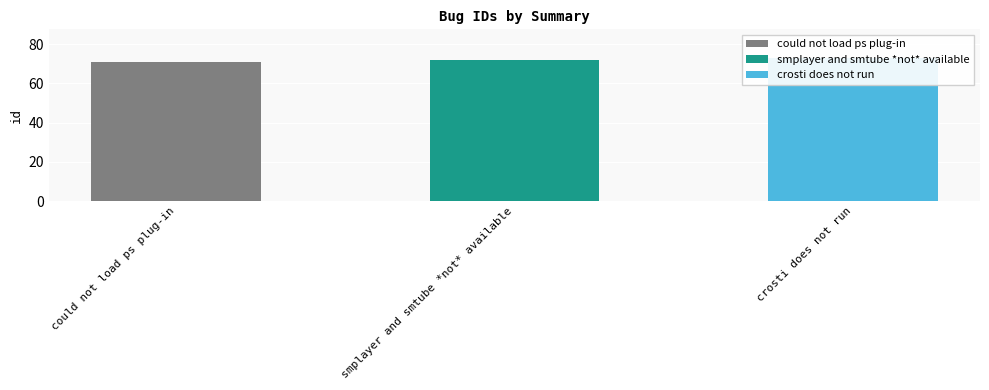

What is the difference between the values at crosti does not run and smplayer and smtube *not* available?

1